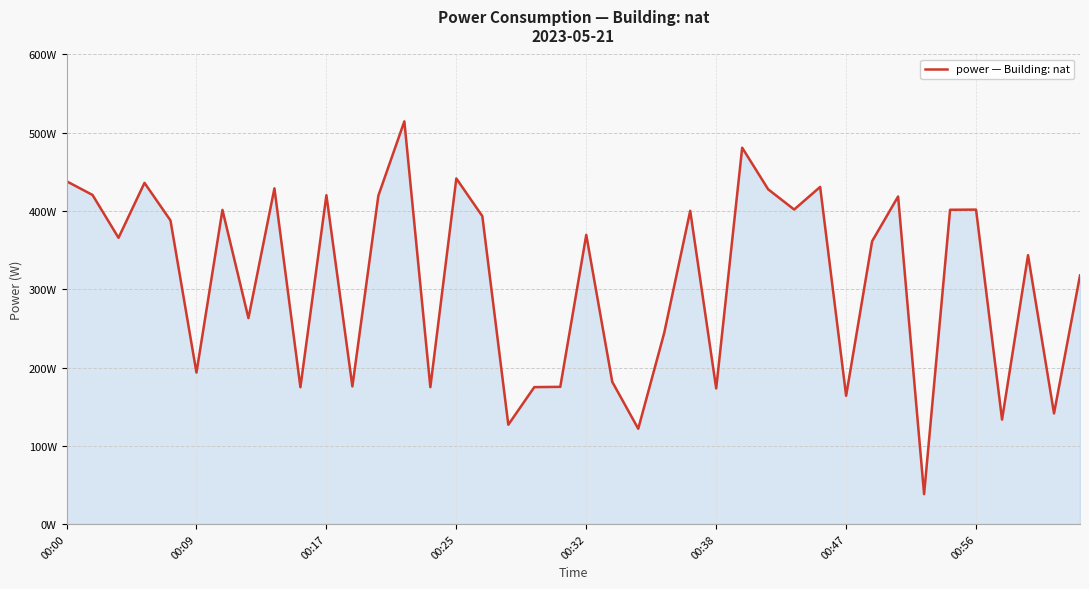

At which label does the data first exceed 369?

00:00